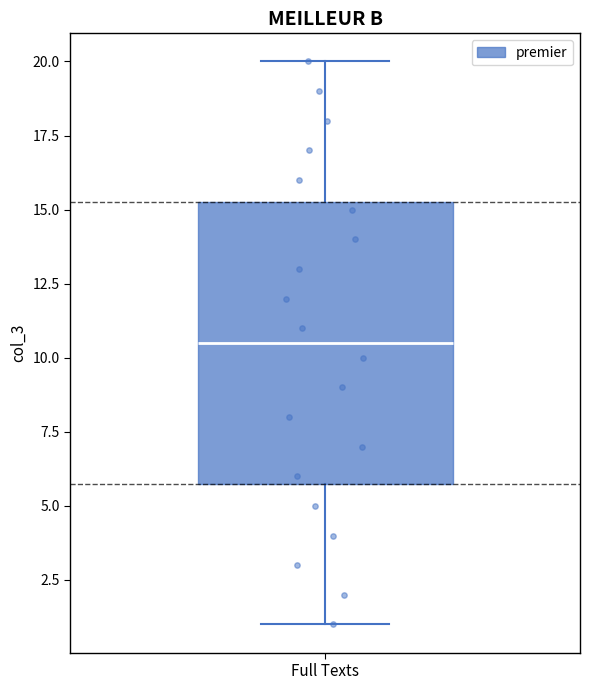

Transcribe this box plot: give where the median line is, the range the box spans, and where the two whiskers end, as read against the y-axis. The values are not printed on the chart, so give them approximately, as read against the axis.

median 10.5, box 6.0 to 15.5, whiskers 1.0 to 20.0